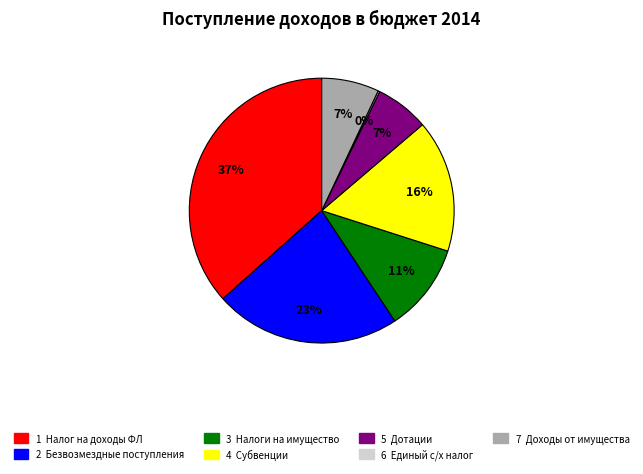

Is there any slice that represents more than half of the pie?

No